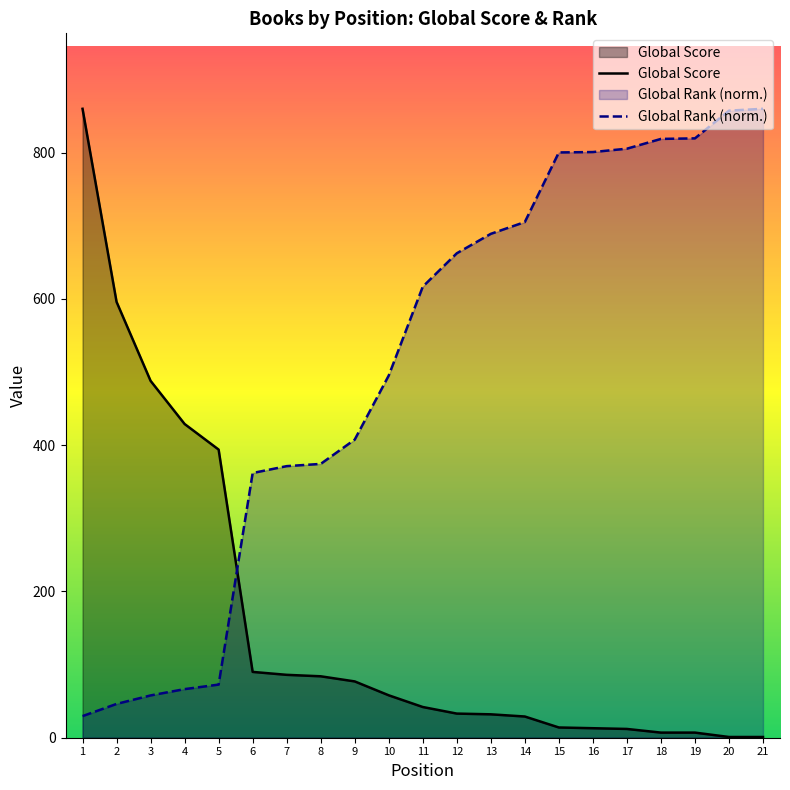

Which series has the widest spread of values?

Global Score